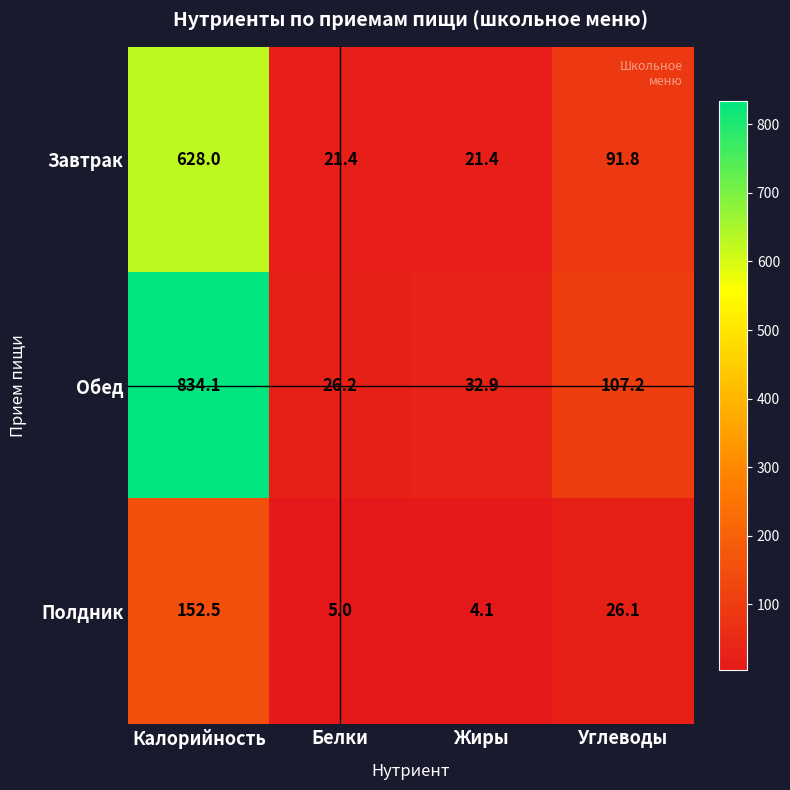

List the series in order of their overall mean, highest first.

Обед, Завтрак, Полдник